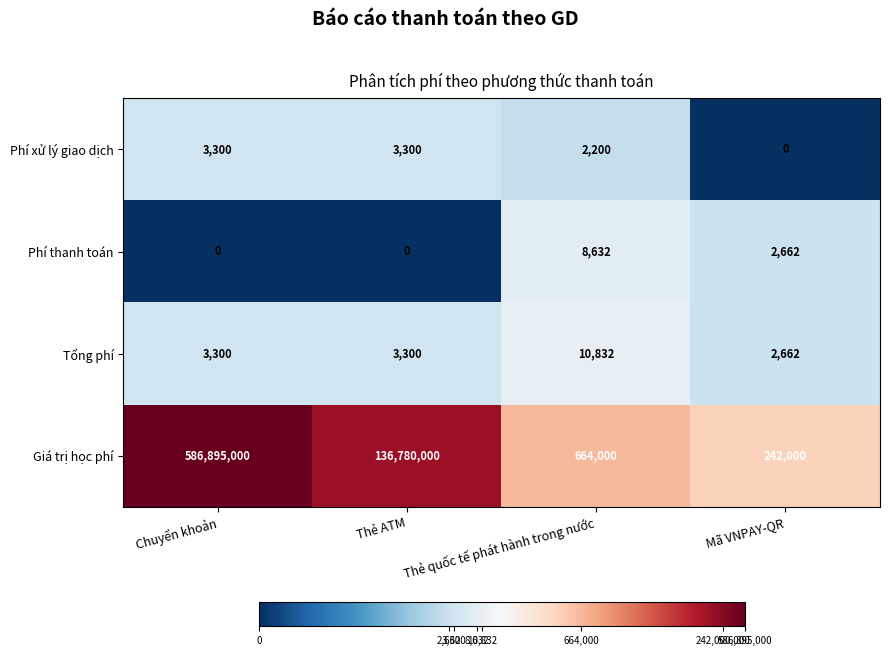

Which series has the largest range (max minus min)?

Giá trị học phí